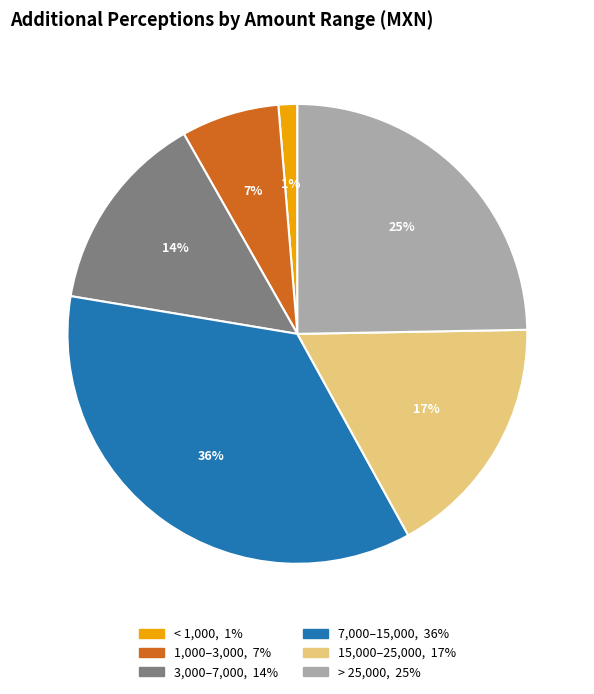

To the nearest percent, what is the average slice percentage?

17%